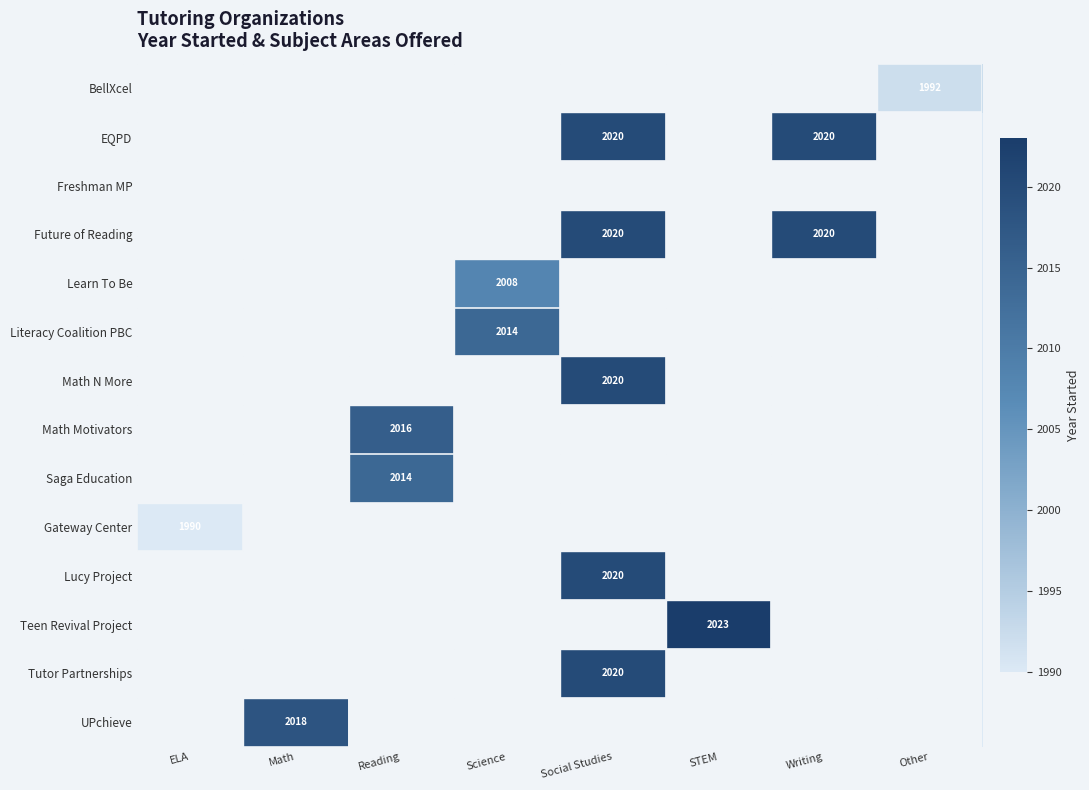

Is it true that UPchieve equals 1197 at Math?

False